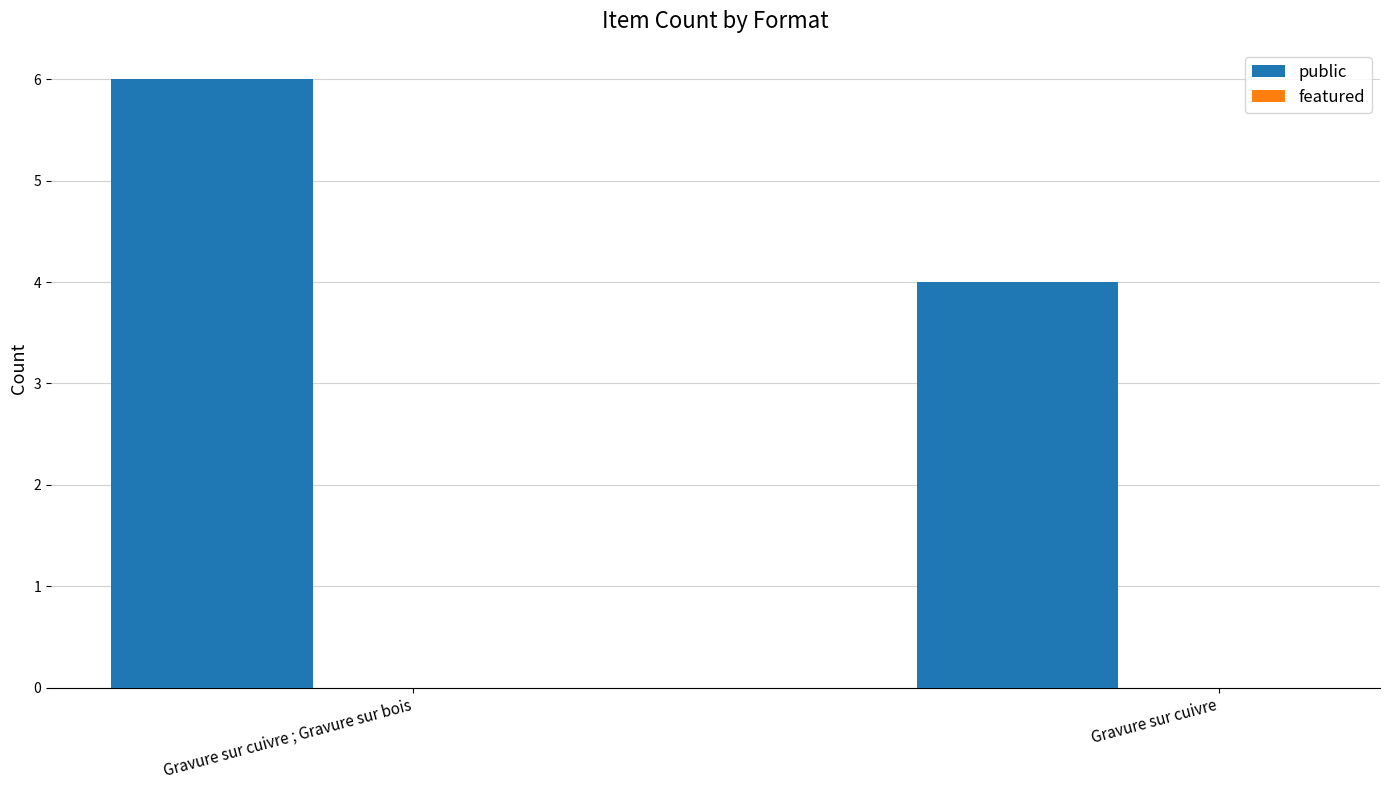

True or false: the data shows 6 at Gravure sur cuivre ; Gravure sur bois.

True